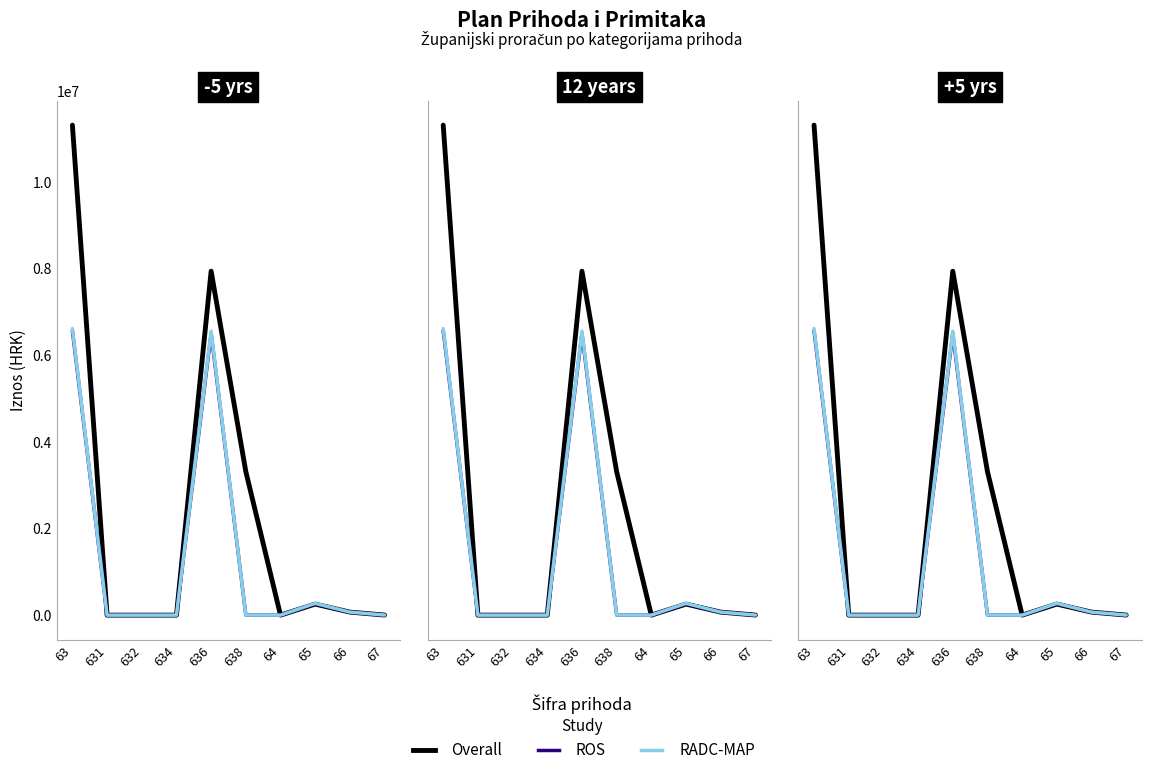

The value of RADC-MAP at 67 is 2000. True or false?

True